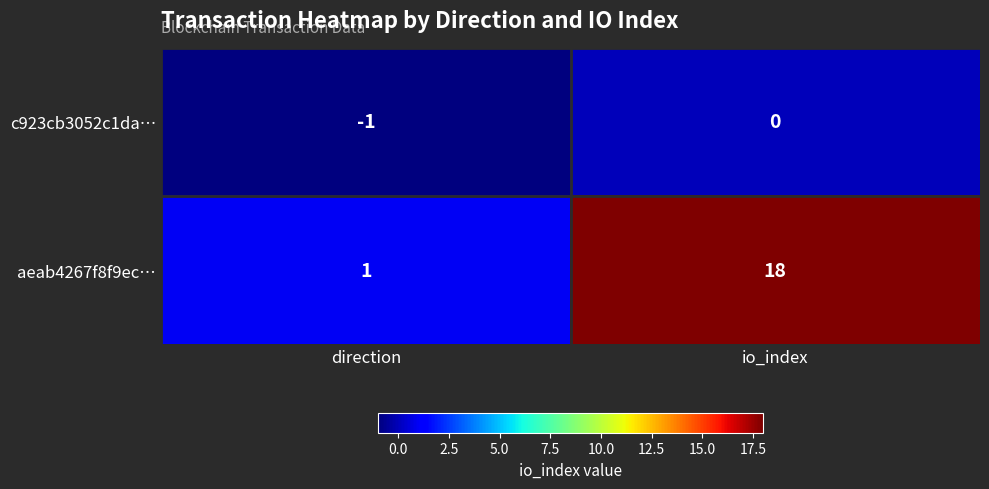

Which label corresponds to the largest value in the chart?

io_index